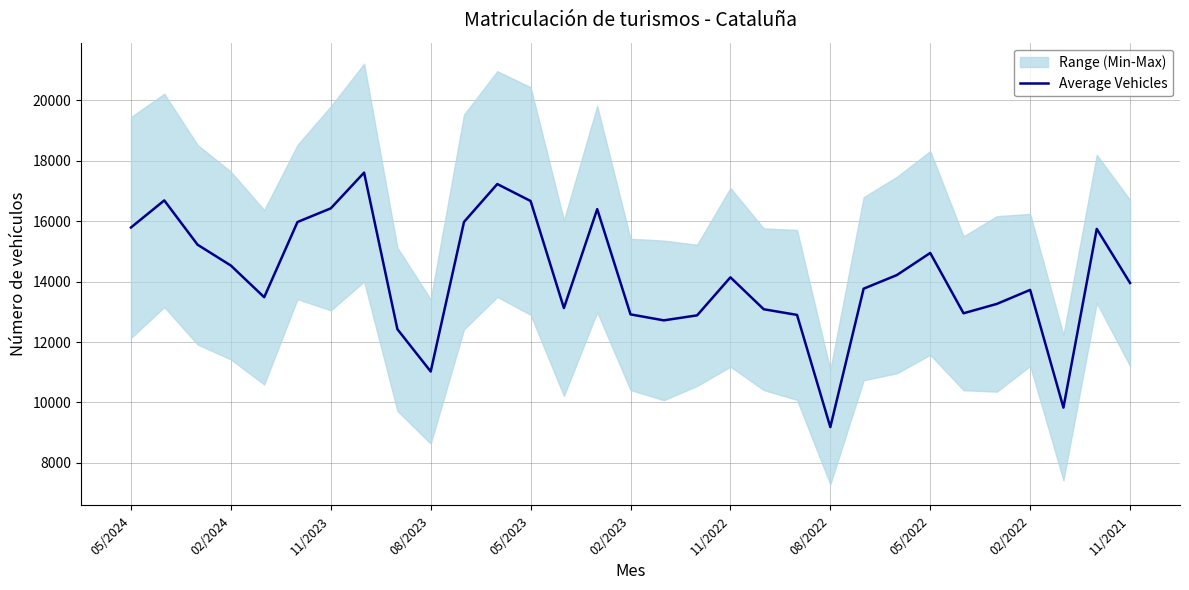

The Average Vehicles series shows 4886.7 at 05/2023. True or false?

False